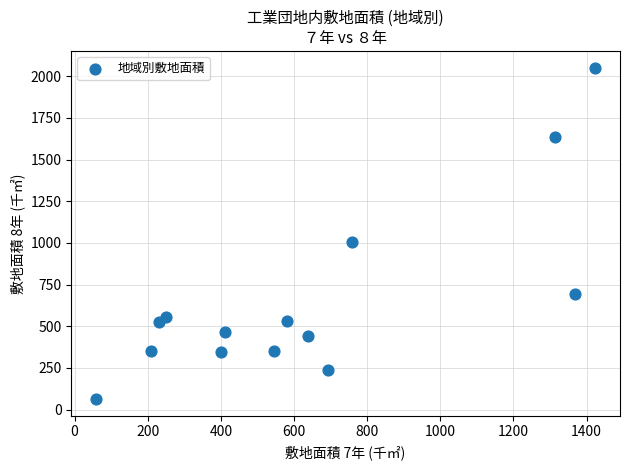

What is the range of X values (max minus min)?

1364.0